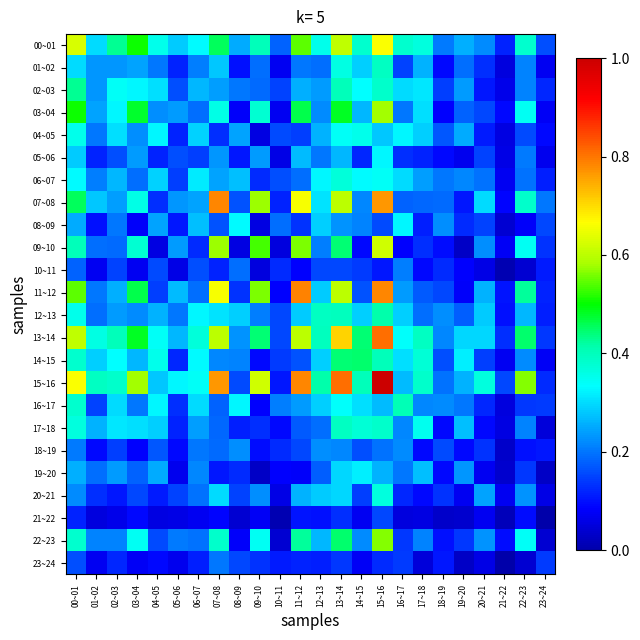

Reading left to right, list all the values displayed in this chart.

00~01: 00~01=0.6	01~02=0.3	02~03=0.4	03~04=0.5	04~05=0.4	05~06=0.3	06~07=0.3	07~08=0.5	08~09=0.3	09~10=0.4	10~11=0.2	11~12=0.5	12~13=0.4	13~14=0.6	14~15=0.4	15~16=0.7	16~17=0.4	17~18=0.4	18~19=0.2	19~20=0.3	20~21=0.2	21~22=0.1	22~23=0.4	23~24=0.2
01~02: 00~01=0.3	01~02=0.2	02~03=0.2	03~04=0.2	04~05=0.2	05~06=0.1	06~07=0.2	07~08=0.3	08~09=0.1	09~10=0.2	10~11=0.1	11~12=0.2	12~13=0.2	13~14=0.4	14~15=0.3	15~16=0.4	16~17=0.1	17~18=0.3	18~19=0.1	19~20=0.2	20~21=0.1	21~22=0.1	22~23=0.2	23~24=0.1
02~03: 00~01=0.4	01~02=0.2	02~03=0.3	03~04=0.3	04~05=0.3	05~06=0.2	06~07=0.3	07~08=0.2	08~09=0.2	09~10=0.2	10~11=0.1	11~12=0.3	12~13=0.2	13~14=0.4	14~15=0.3	15~16=0.4	16~17=0.3	17~18=0.3	18~19=0.1	19~20=0.2	20~21=0.1	21~22=0.1	22~23=0.2	23~24=0.1
03~04: 00~01=0.5	01~02=0.2	02~03=0.3	03~04=0.5	04~05=0.2	05~06=0.2	06~07=0.2	07~08=0.4	08~09=0.1	09~10=0.4	10~11=0.1	11~12=0.5	12~13=0.2	13~14=0.5	14~15=0.3	15~16=0.6	16~17=0.2	17~18=0.3	18~19=0.1	19~20=0.2	20~21=0.2	21~22=0.1	22~23=0.3	23~24=0.1
04~05: 00~01=0.4	01~02=0.2	02~03=0.3	03~04=0.2	04~05=0.3	05~06=0.1	06~07=0.3	07~08=0.1	08~09=0.2	09~10=0.1	10~11=0.2	11~12=0.1	12~13=0.3	13~14=0.3	14~15=0.4	15~16=0.3	16~17=0.3	17~18=0.3	18~19=0.2	19~20=0.3	20~21=0.1	21~22=0.1	22~23=0.2	23~24=0.1
05~06: 00~01=0.3	01~02=0.1	02~03=0.2	03~04=0.2	04~05=0.1	05~06=0.2	06~07=0.1	07~08=0.2	08~09=0.1	09~10=0.2	10~11=0.1	11~12=0.3	12~13=0.2	13~14=0.3	14~15=0.1	15~16=0.3	16~17=0.1	17~18=0.1	18~19=0.1	19~20=0.1	20~21=0.2	21~22=0.1	22~23=0.2	23~24=0.1
06~07: 00~01=0.3	01~02=0.2	02~03=0.3	03~04=0.2	04~05=0.3	05~06=0.1	06~07=0.3	07~08=0.2	08~09=0.3	09~10=0.1	10~11=0.2	11~12=0.2	12~13=0.3	13~14=0.4	14~15=0.3	15~16=0.3	16~17=0.3	17~18=0.2	18~19=0.2	19~20=0.2	20~21=0.2	21~22=0.1	22~23=0.2	23~24=0.1
07~08: 00~01=0.5	01~02=0.3	02~03=0.2	03~04=0.4	04~05=0.1	05~06=0.2	06~07=0.2	07~08=0.8	08~09=0.2	09~10=0.6	10~11=0.1	11~12=0.7	12~13=0.3	13~14=0.6	14~15=0.2	15~16=0.8	16~17=0.2	17~18=0.2	18~19=0.2	19~20=0.1	20~21=0.3	21~22=0.1	22~23=0.4	23~24=0.2
08~09: 00~01=0.3	01~02=0.1	02~03=0.2	03~04=0.1	04~05=0.2	05~06=0.1	06~07=0.3	07~08=0.2	08~09=0.3	09~10=0.1	10~11=0.2	11~12=0.1	12~13=0.3	13~14=0.2	14~15=0.2	15~16=0.2	16~17=0.3	17~18=0.1	18~19=0.2	19~20=0.1	20~21=0.1	21~22=0.0	22~23=0.1	23~24=0.2
09~10: 00~01=0.4	01~02=0.2	02~03=0.2	03~04=0.4	04~05=0.1	05~06=0.2	06~07=0.1	07~08=0.6	08~09=0.1	09~10=0.5	10~11=0.1	11~12=0.6	12~13=0.2	13~14=0.4	14~15=0.1	15~16=0.6	16~17=0.1	17~18=0.1	18~19=0.1	19~20=0.0	20~21=0.2	21~22=0.1	22~23=0.3	23~24=0.1
10~11: 00~01=0.2	01~02=0.1	02~03=0.1	03~04=0.1	04~05=0.2	05~06=0.1	06~07=0.2	07~08=0.1	08~09=0.2	09~10=0.1	10~11=0.1	11~12=0.1	12~13=0.2	13~14=0.2	14~15=0.1	15~16=0.1	16~17=0.2	17~18=0.1	18~19=0.1	19~20=0.1	20~21=0.1	21~22=0.0	22~23=0.0	23~24=0.1
11~12: 00~01=0.5	01~02=0.2	02~03=0.3	03~04=0.5	04~05=0.1	05~06=0.3	06~07=0.2	07~08=0.7	08~09=0.1	09~10=0.6	10~11=0.1	11~12=0.8	12~13=0.3	13~14=0.6	14~15=0.2	15~16=0.8	16~17=0.2	17~18=0.2	18~19=0.2	19~20=0.1	20~21=0.3	21~22=0.1	22~23=0.4	23~24=0.1
12~13: 00~01=0.4	01~02=0.2	02~03=0.2	03~04=0.2	04~05=0.3	05~06=0.2	06~07=0.3	07~08=0.3	08~09=0.3	09~10=0.2	10~11=0.2	11~12=0.3	12~13=0.4	13~14=0.4	14~15=0.3	15~16=0.4	16~17=0.3	17~18=0.2	18~19=0.2	19~20=0.2	20~21=0.3	21~22=0.1	22~23=0.3	23~24=0.1
13~14: 00~01=0.6	01~02=0.4	02~03=0.4	03~04=0.5	04~05=0.3	05~06=0.3	06~07=0.4	07~08=0.6	08~09=0.2	09~10=0.4	10~11=0.2	11~12=0.6	12~13=0.4	13~14=0.7	14~15=0.4	15~16=0.8	16~17=0.3	17~18=0.4	18~19=0.2	19~20=0.3	20~21=0.3	21~22=0.1	22~23=0.4	23~24=0.1
14~15: 00~01=0.4	01~02=0.3	02~03=0.3	03~04=0.3	04~05=0.4	05~06=0.1	06~07=0.3	07~08=0.2	08~09=0.2	09~10=0.1	10~11=0.1	11~12=0.2	12~13=0.3	13~14=0.4	14~15=0.4	15~16=0.4	16~17=0.3	17~18=0.4	18~19=0.2	19~20=0.3	20~21=0.1	21~22=0.1	22~23=0.2	23~24=0.1
15~16: 00~01=0.7	01~02=0.4	02~03=0.4	03~04=0.6	04~05=0.3	05~06=0.3	06~07=0.3	07~08=0.8	08~09=0.2	09~10=0.6	10~11=0.1	11~12=0.8	12~13=0.4	13~14=0.8	14~15=0.4	15~16=1.0	16~17=0.3	17~18=0.4	18~19=0.2	19~20=0.3	20~21=0.4	21~22=0.2	22~23=0.6	23~24=0.1
16~17: 00~01=0.4	01~02=0.1	02~03=0.3	03~04=0.2	04~05=0.3	05~06=0.1	06~07=0.3	07~08=0.2	08~09=0.3	09~10=0.1	10~11=0.2	11~12=0.2	12~13=0.3	13~14=0.3	14~15=0.3	15~16=0.3	16~17=0.4	17~18=0.2	18~19=0.2	19~20=0.2	20~21=0.1	21~22=0.1	22~23=0.1	23~24=0.1
17~18: 00~01=0.4	01~02=0.3	02~03=0.3	03~04=0.3	04~05=0.3	05~06=0.1	06~07=0.2	07~08=0.2	08~09=0.1	09~10=0.1	10~11=0.1	11~12=0.2	12~13=0.2	13~14=0.4	14~15=0.4	15~16=0.4	16~17=0.2	17~18=0.4	18~19=0.1	19~20=0.3	20~21=0.1	21~22=0.1	22~23=0.2	23~24=0.1
18~19: 00~01=0.2	01~02=0.1	02~03=0.1	03~04=0.1	04~05=0.2	05~06=0.1	06~07=0.2	07~08=0.2	08~09=0.2	09~10=0.1	10~11=0.1	11~12=0.2	12~13=0.2	13~14=0.2	14~15=0.2	15~16=0.2	16~17=0.2	17~18=0.1	18~19=0.2	19~20=0.1	20~21=0.1	21~22=0.0	22~23=0.1	23~24=0.1
19~20: 00~01=0.3	01~02=0.2	02~03=0.2	03~04=0.2	04~05=0.3	05~06=0.1	06~07=0.2	07~08=0.1	08~09=0.1	09~10=0.0	10~11=0.1	11~12=0.1	12~13=0.2	13~14=0.3	14~15=0.3	15~16=0.3	16~17=0.2	17~18=0.3	18~19=0.1	19~20=0.2	20~21=0.1	21~22=0.0	22~23=0.1	23~24=0.0
20~21: 00~01=0.2	01~02=0.1	02~03=0.1	03~04=0.2	04~05=0.1	05~06=0.2	06~07=0.2	07~08=0.3	08~09=0.1	09~10=0.2	10~11=0.1	11~12=0.3	12~13=0.3	13~14=0.3	14~15=0.1	15~16=0.4	16~17=0.1	17~18=0.1	18~19=0.1	19~20=0.1	20~21=0.2	21~22=0.1	22~23=0.2	23~24=0.1
21~22: 00~01=0.1	01~02=0.1	02~03=0.1	03~04=0.1	04~05=0.1	05~06=0.1	06~07=0.1	07~08=0.1	08~09=0.0	09~10=0.1	10~11=0.0	11~12=0.1	12~13=0.1	13~14=0.1	14~15=0.1	15~16=0.2	16~17=0.1	17~18=0.1	18~19=0.0	19~20=0.0	20~21=0.1	21~22=0.0	22~23=0.1	23~24=0.0
22~23: 00~01=0.4	01~02=0.2	02~03=0.2	03~04=0.3	04~05=0.2	05~06=0.2	06~07=0.2	07~08=0.4	08~09=0.1	09~10=0.3	10~11=0.0	11~12=0.4	12~13=0.3	13~14=0.4	14~15=0.2	15~16=0.6	16~17=0.1	17~18=0.2	18~19=0.1	19~20=0.1	20~21=0.2	21~22=0.1	22~23=0.3	23~24=0.0
23~24: 00~01=0.2	01~02=0.1	02~03=0.1	03~04=0.1	04~05=0.1	05~06=0.1	06~07=0.1	07~08=0.2	08~09=0.2	09~10=0.1	10~11=0.1	11~12=0.1	12~13=0.1	13~14=0.1	14~15=0.1	15~16=0.1	16~17=0.1	17~18=0.1	18~19=0.1	19~20=0.0	20~21=0.1	21~22=0.0	22~23=0.0	23~24=0.1